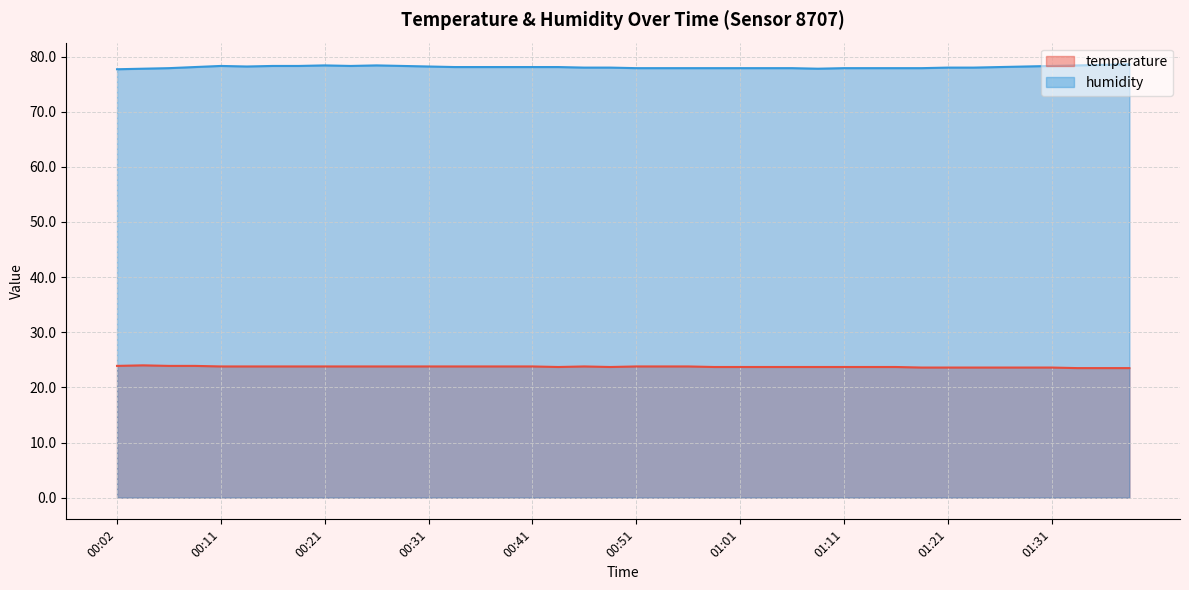

What is the label of the 34th point from the left?

01:24